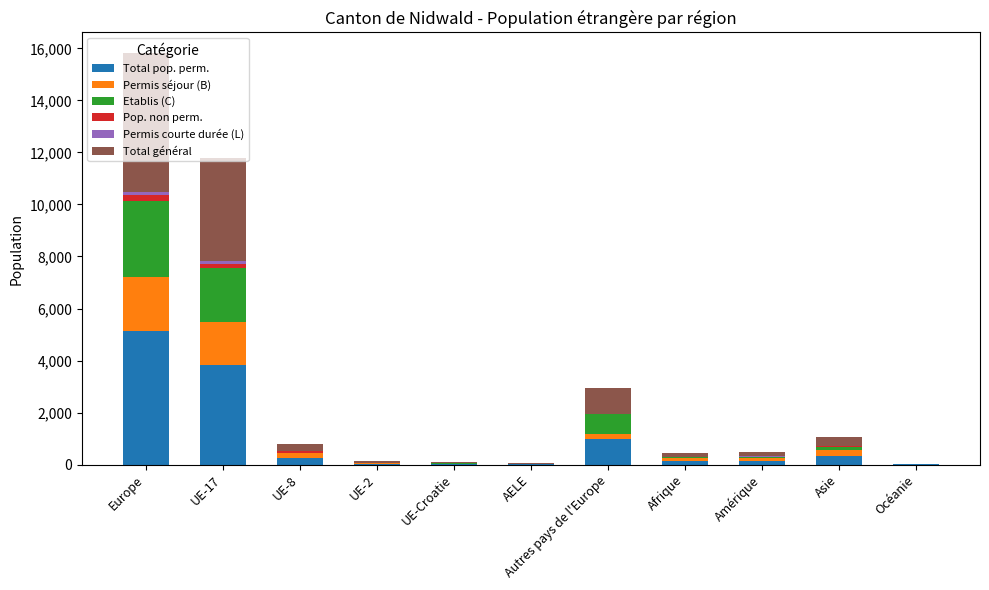

At which category is the sum across all series the highest?

Europe